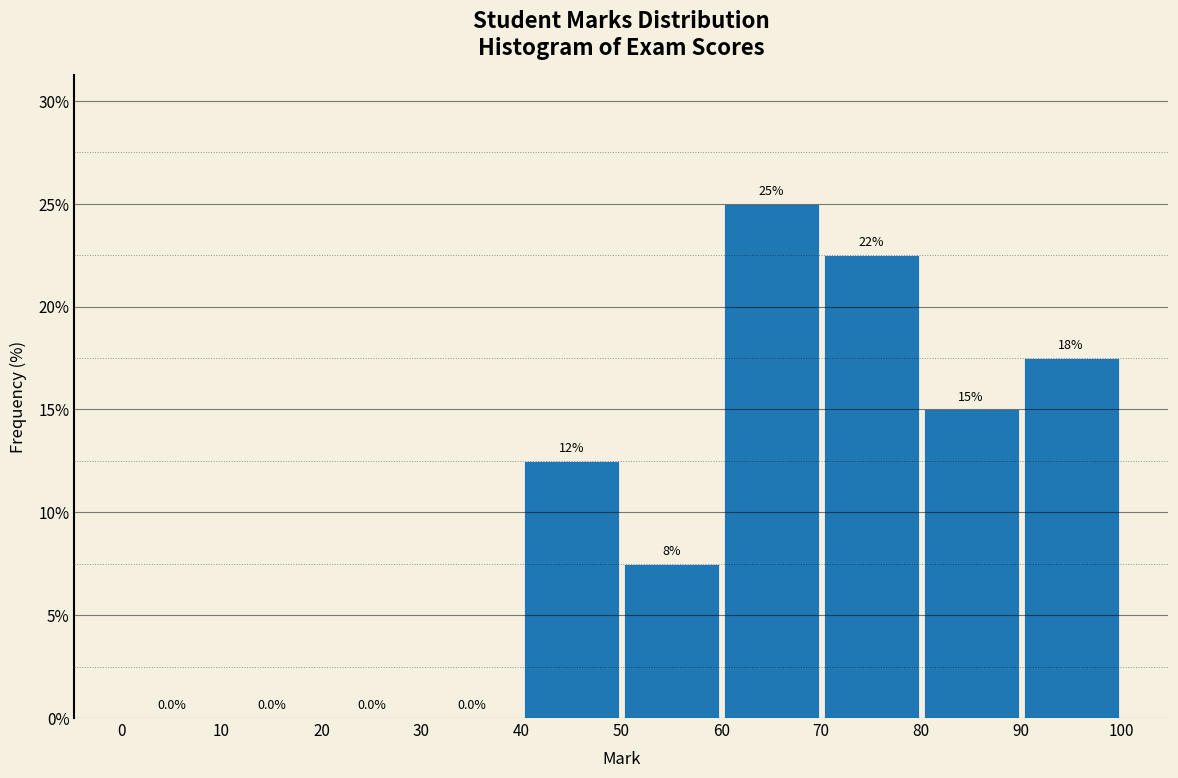

Over which range of the x-axis is the bar tallest?

60 to 70